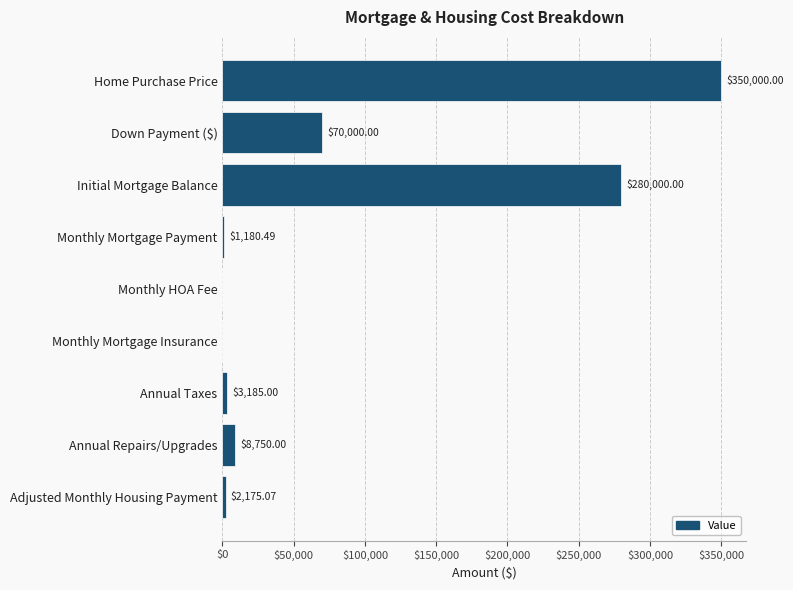

What is the ratio of the value at Annual Taxes to the value at Annual Repairs/Upgrades?

0.4